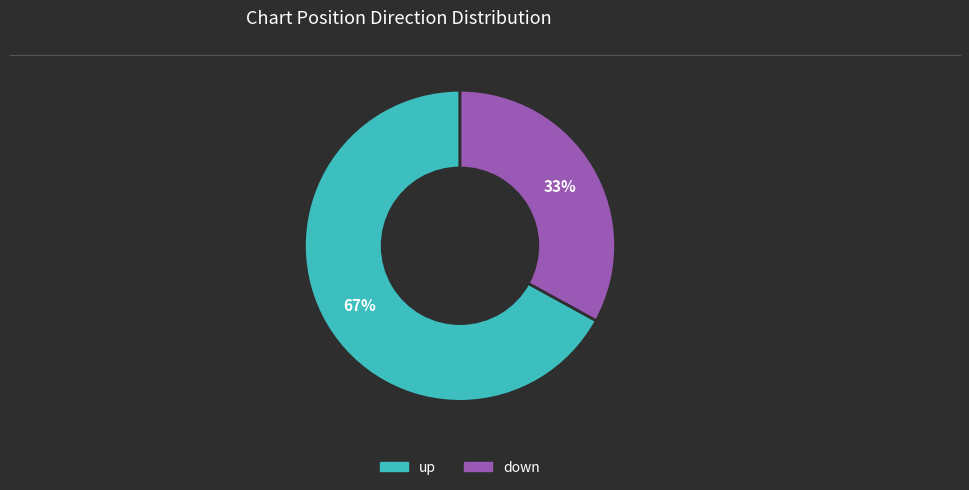

To the nearest percent, what percentage of the pie is down?

33%